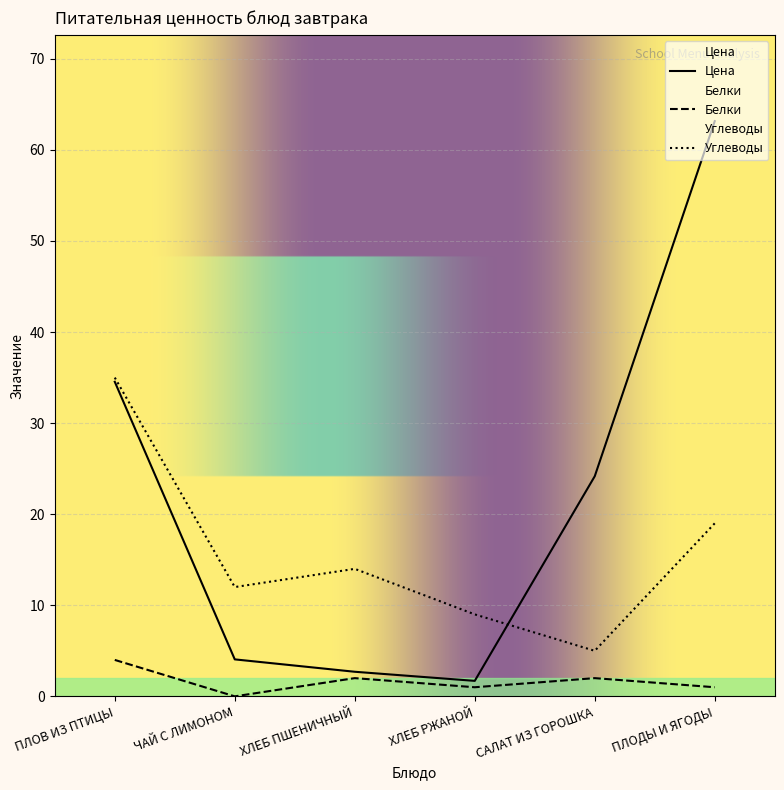

What position from the right is ЧАЙ С ЛИМОНОМ?

5